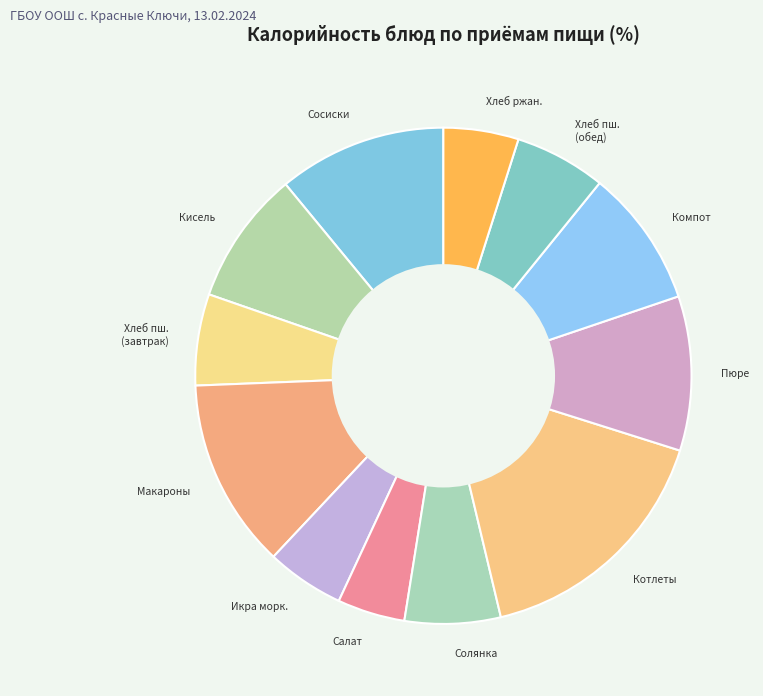

Is the sum of Хлеб ржан. and Сосиски greater than half?

No